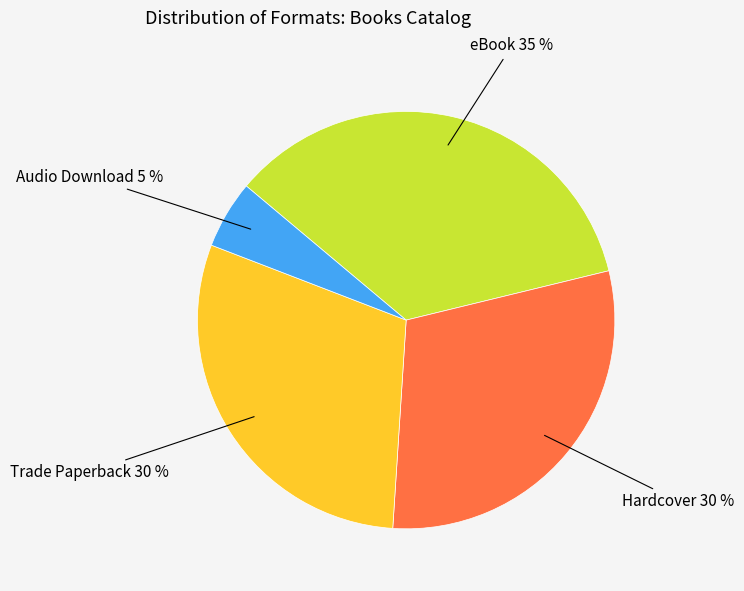

How many segments does this pie chart have?

4